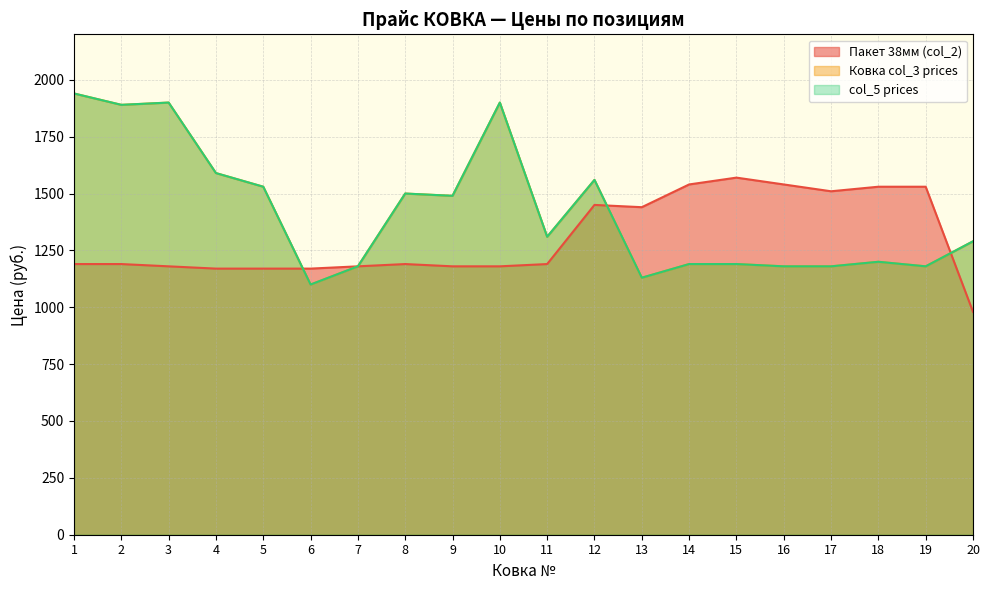

Reading right to left, transcribe all the data shown in this chart.

Пакет 38мм (col_2): 20=980	19=1530	18=1530	17=1510	16=1540	15=1570	14=1540	13=1440	12=1450	11=1190	10=1180	9=1180	8=1190	7=1180	6=1170	5=1170	4=1170	3=1180	2=1190	1=1190
Ковка col_3 prices: 20=1290	19=1180	18=1200	17=1180	16=1180	15=1190	14=1190	13=1130	12=1560	11=1310	10=1900	9=1490	8=1500	7=1180	6=1100	5=1530	4=1590	3=1900	2=1890	1=1940
col_5 prices: 20=1290	19=1180	18=1200	17=1180	16=1180	15=1190	14=1190	13=1130	12=1560	11=1310	10=1900	9=1490	8=1500	7=1180	6=1100	5=1530	4=1590	3=1900	2=1890	1=1940